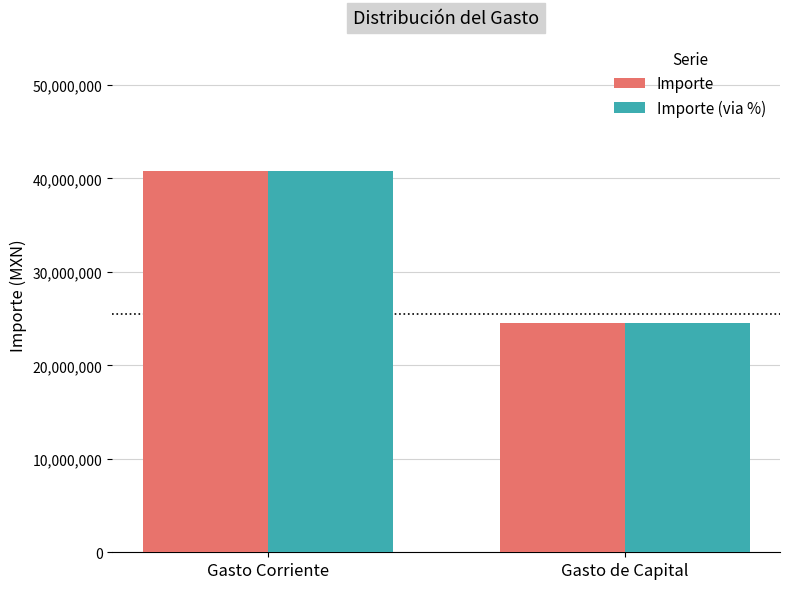

How many bars are there in total?

4